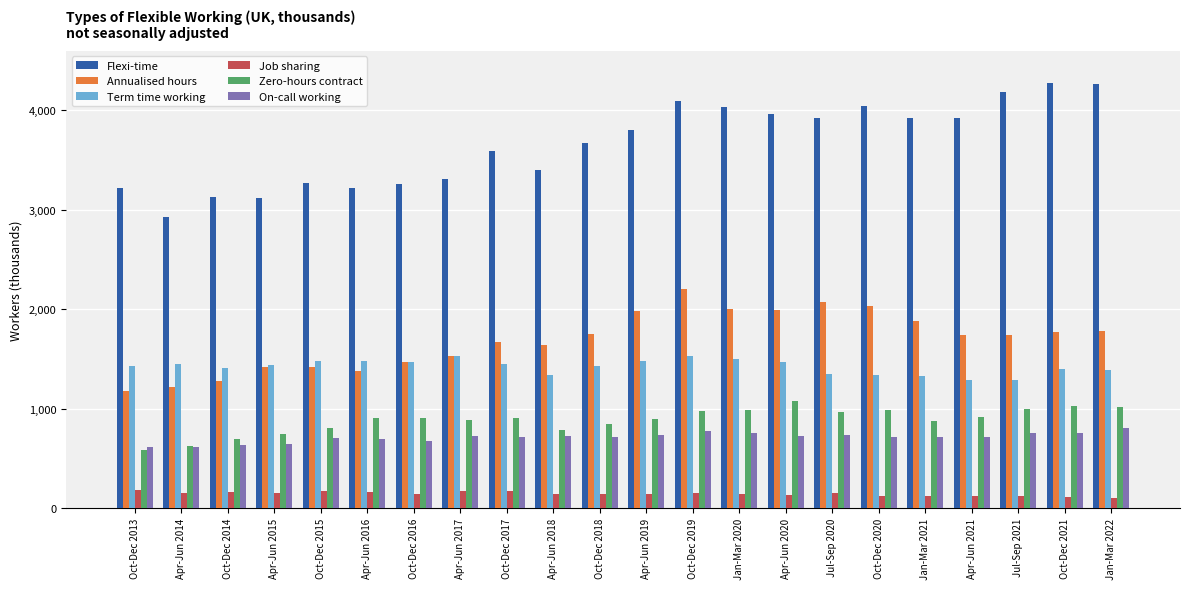

What are all the series names shown in the legend?

Flexi-time, Annualised hours, Term time working, Job sharing, Zero-hours contract, On-call working